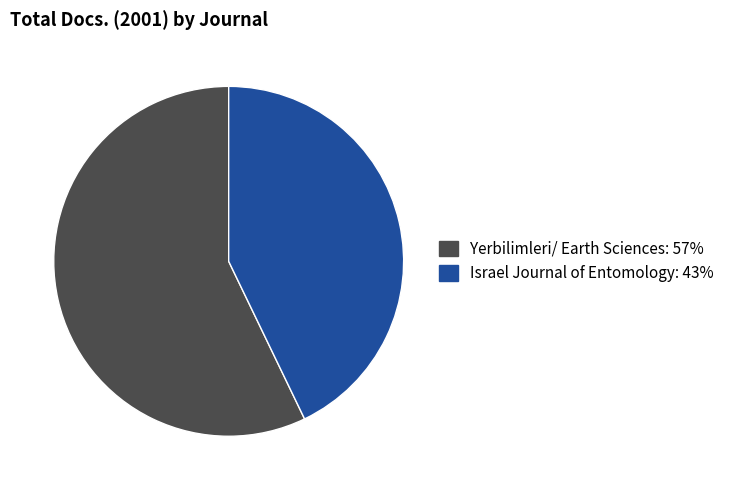

Is Israel Journal of Entomology the majority of the pie?

No